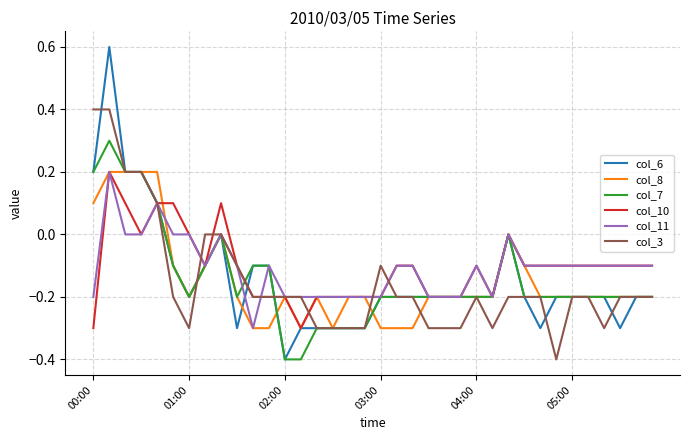

Which series has the widest spread of values?

col_6